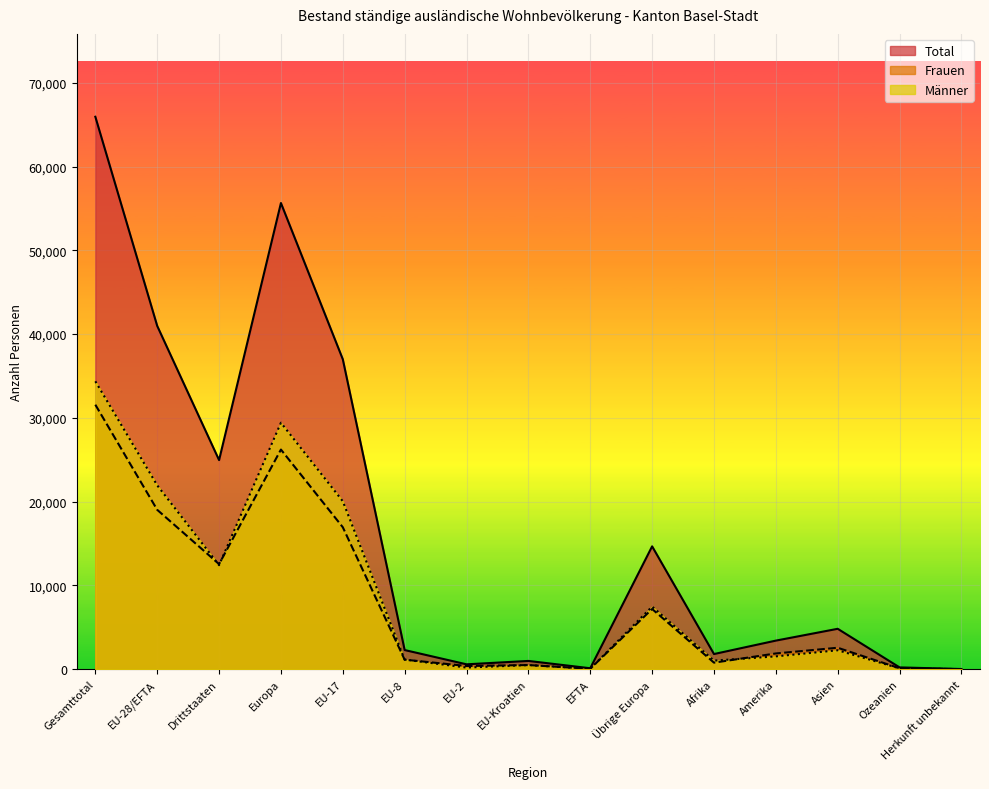

At which label is Männer closest to 17191?

EU-17